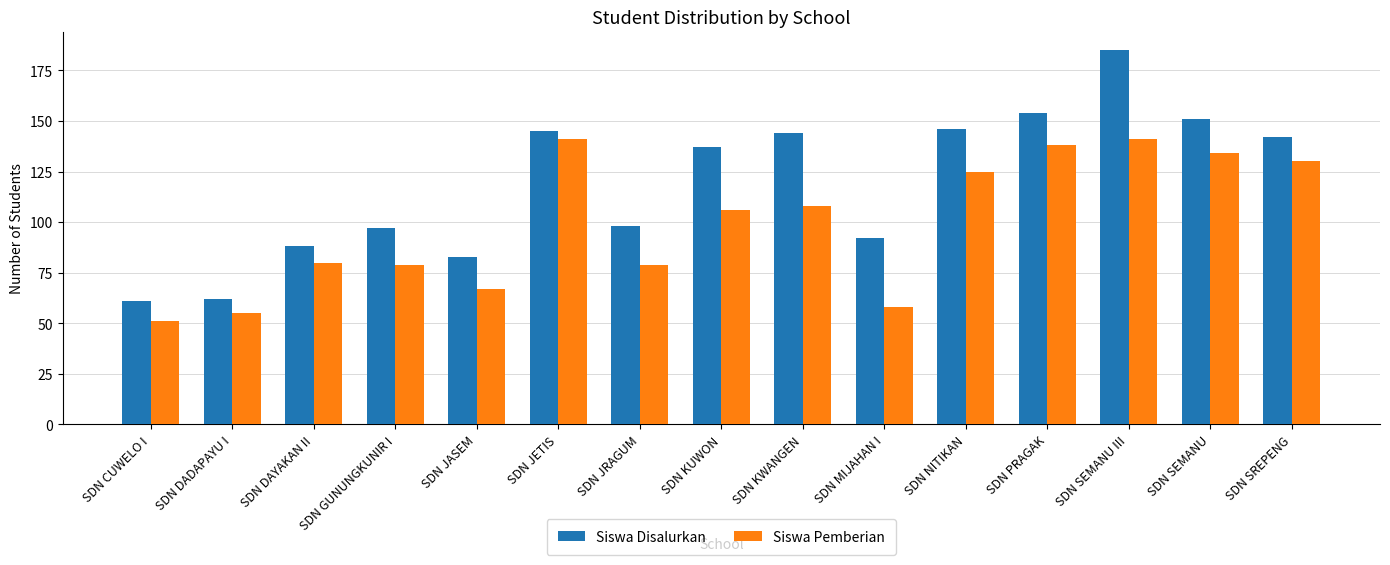

At how many categories does at least one series exceed 115?

8